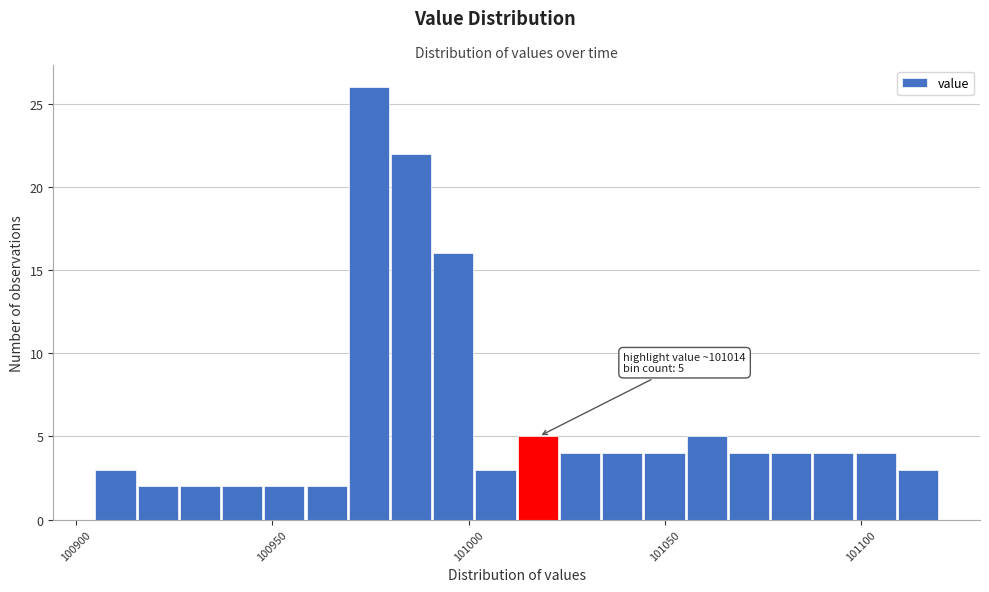

Read against the x-axis, roughly where is the centre of the tallest bar?

100975